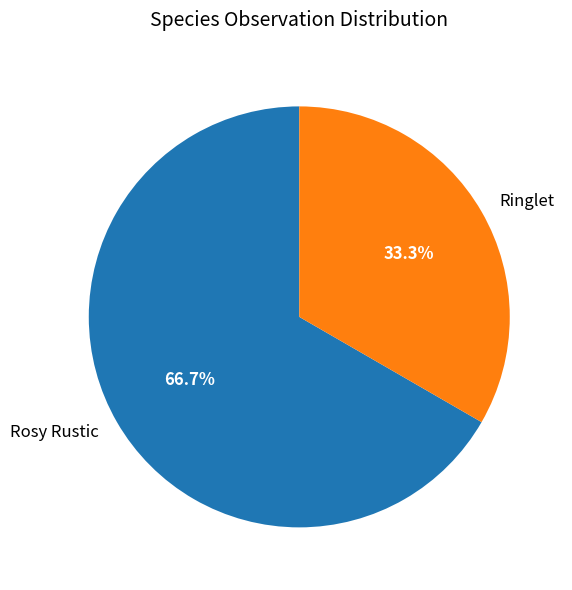

To the nearest percent, what is the average slice percentage?

50%